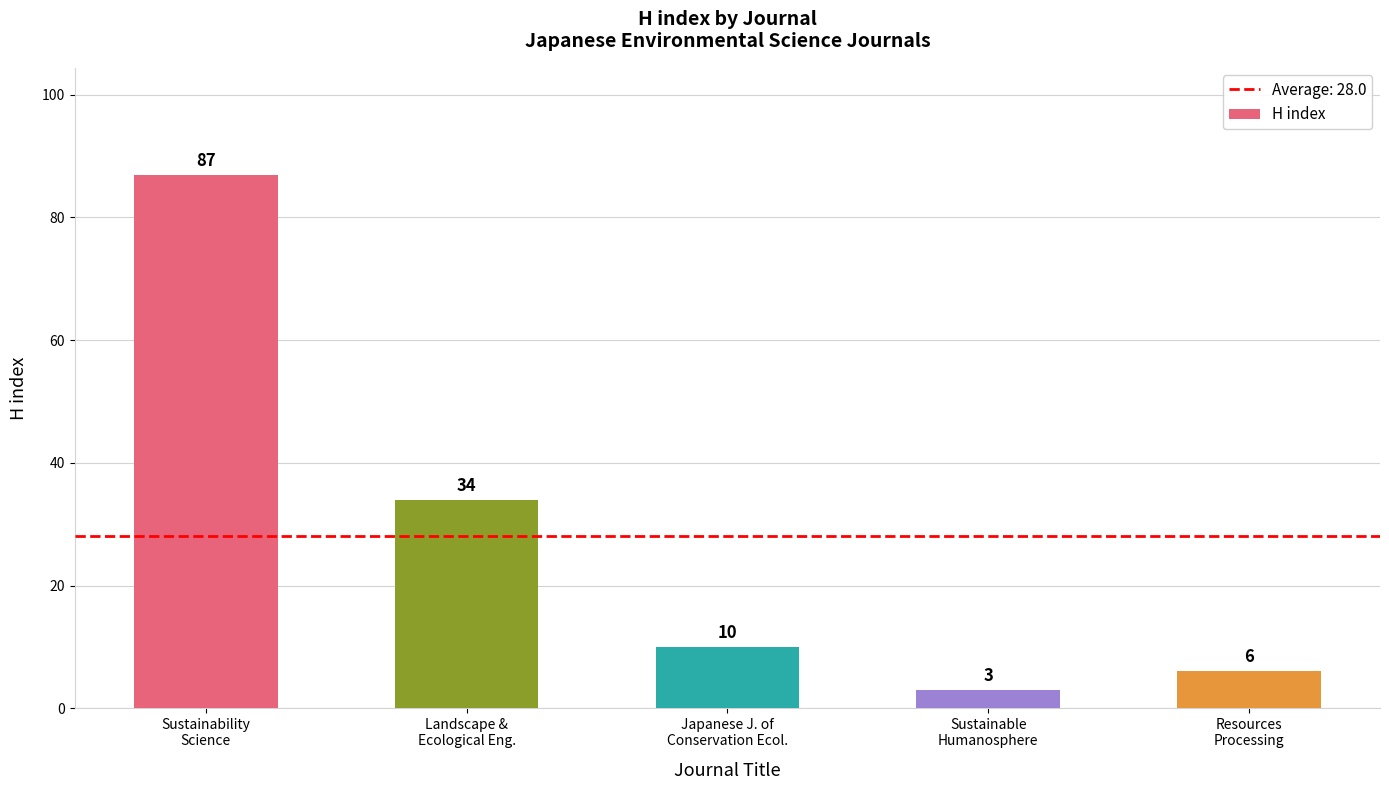

How many bars are there in total?

5